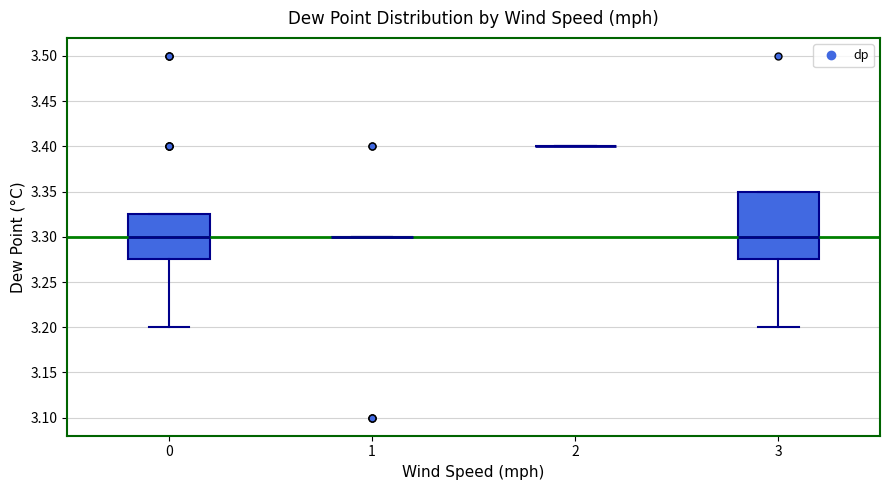

Reading left to right, read every box against the y-axis: the position of its median line, the range the box covers, and the ends of its whiskers. The values are not printed on the chart, so give them approximately, as read against the axis.

0: median 3.300, box 3.275 to 3.325, whiskers 3.200 to 3.325
1: box collapsed to a line at 3.300, whiskers 3.300 to 3.300
2: box collapsed to a line at 3.400, whiskers 3.400 to 3.400
3: median 3.300, box 3.275 to 3.350, whiskers 3.200 to 3.350